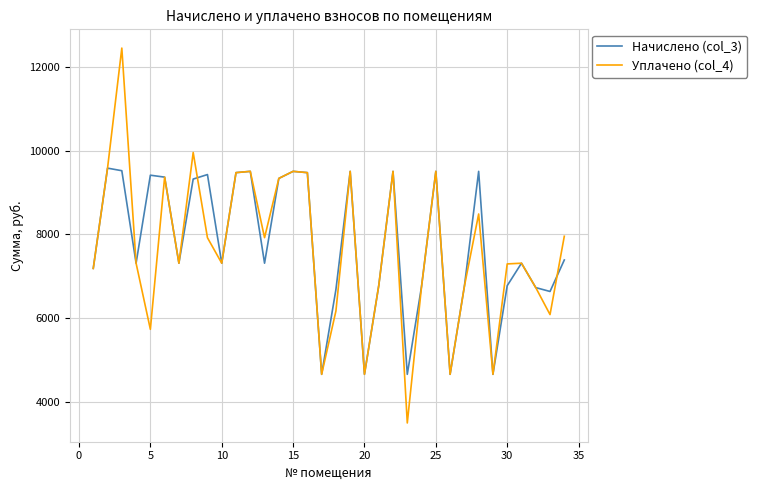

What are all the series names shown in the legend?

Начислено (col_3), Уплачено (col_4)